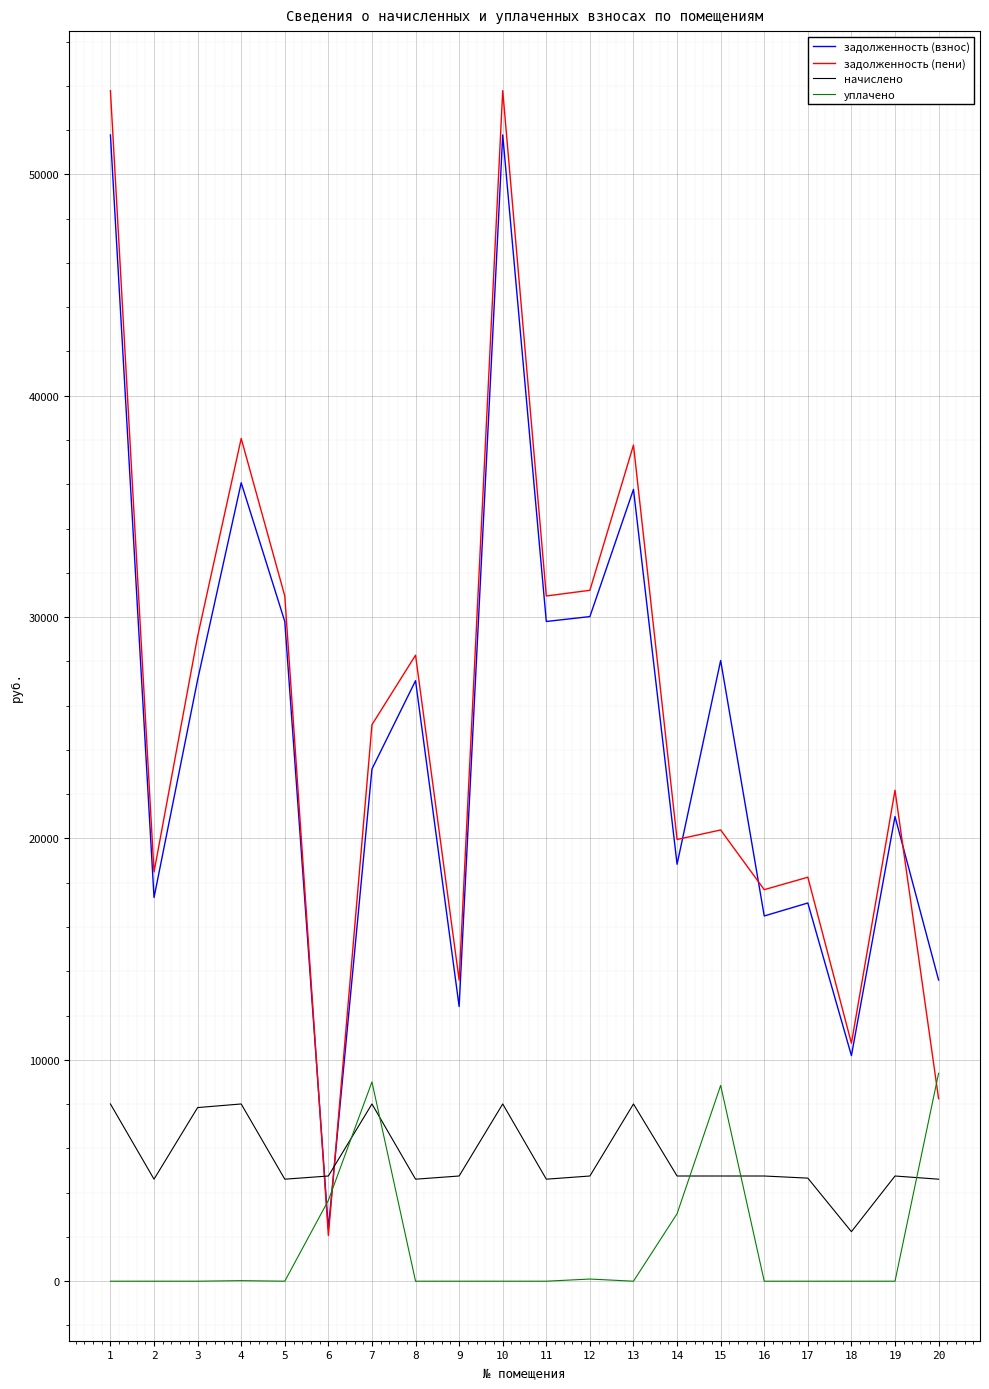

Is the value of уплачено at 7 greater than the value of задолженность (пени) at 9?

No